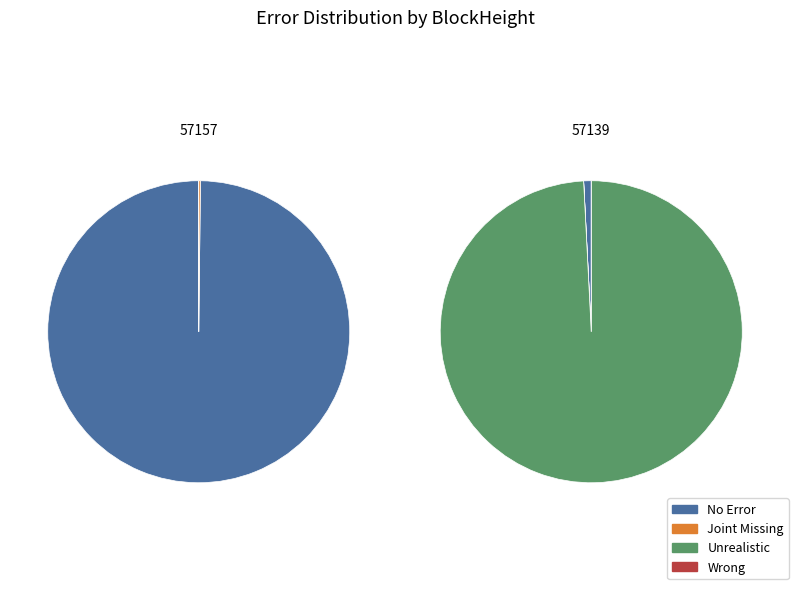

To the nearest percent, what is the difference between the largest and smallest slice percentages?

100%